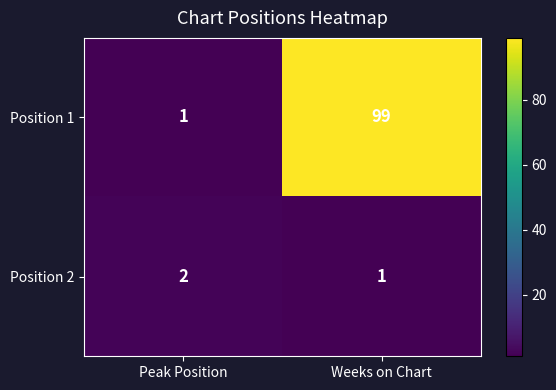

At which category is the sum across all series the highest?

Weeks on Chart